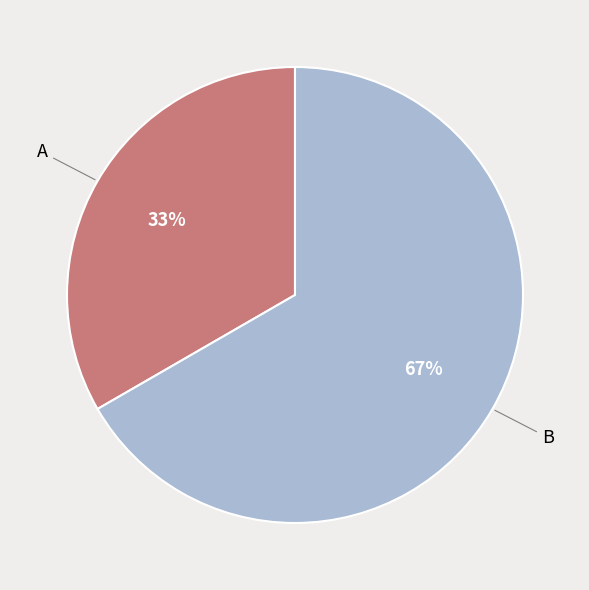

How many slices are in this pie chart?

2